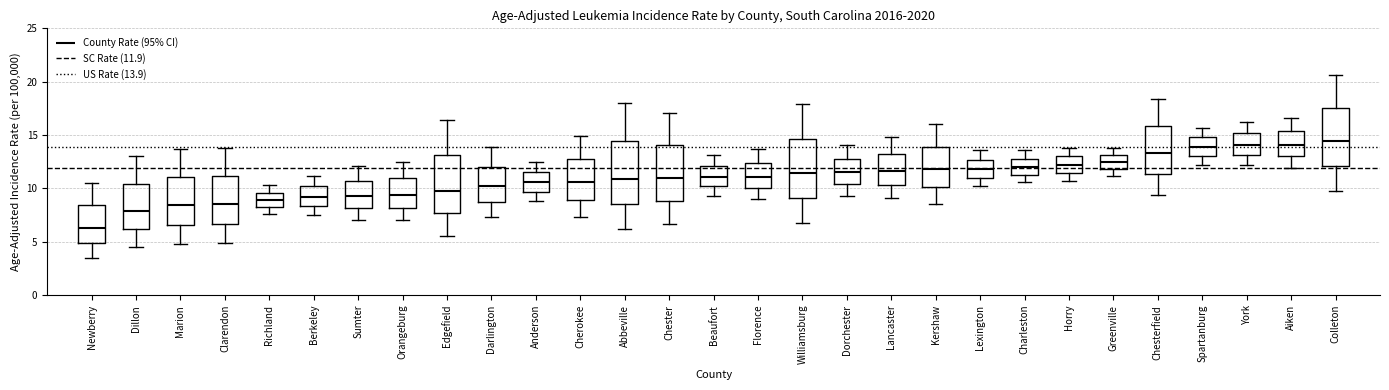

Reading left to right, transcribe this box plot: for each box, give where its median line is, the range the box spans, and where its two whiskers end, as read against the y-axis. The values are not printed on the chart, so give them approximately, as read against the axis.

Newberry: median 6.5, box 5.0 to 8.5, whiskers 3.5 to 10.5
Dillon: median 8.0, box 6.0 to 10.5, whiskers 4.5 to 13.0
Marion: median 8.5, box 6.5 to 11.0, whiskers 5.0 to 13.5
Clarendon: median 8.5, box 6.5 to 11.0, whiskers 5.0 to 14.0
Richland: median 9.0, box 8.5 to 9.5, whiskers 7.5 to 10.5
Berkeley: median 9.0, box 8.5 to 10.0, whiskers 7.5 to 11.0
Sumter: median 9.5, box 8.0 to 10.5, whiskers 7.0 to 12.0
Orangeburg: median 9.5, box 8.0 to 11.0, whiskers 7.0 to 12.5
Edgefield: median 10.0, box 7.5 to 13.0, whiskers 5.5 to 16.5
Darlington: median 10.0, box 9.0 to 12.0, whiskers 7.5 to 14.0
Anderson: median 10.5, box 9.5 to 11.5, whiskers 9.0 to 12.5
Cherokee: median 10.5, box 9.0 to 13.0, whiskers 7.5 to 15.0
Abbeville: median 11.0, box 8.5 to 14.5, whiskers 6.0 to 18.0
Chester: median 11.0, box 9.0 to 14.0, whiskers 6.5 to 17.0
Beaufort: median 11.0, box 10.0 to 12.0, whiskers 9.5 to 13.0
Florence: median 11.0, box 10.0 to 12.5, whiskers 9.0 to 13.5
Williamsburg: median 11.5, box 9.0 to 14.5, whiskers 7.0 to 18.0
Dorchester: median 11.5, box 10.5 to 13.0, whiskers 9.5 to 14.0
Lancaster: median 11.5, box 10.5 to 13.0, whiskers 9.0 to 15.0
Kershaw: median 12.0, box 10.0 to 14.0, whiskers 8.5 to 16.0
Lexington: median 12.0, box 11.0 to 12.5, whiskers 10.0 to 13.5
Charleston: median 12.0, box 11.5 to 13.0, whiskers 10.5 to 13.5
Horry: median 12.0, box 11.5 to 13.0, whiskers 10.5 to 14.0
Greenville: median 12.5, box 12.0 to 13.0, whiskers 11.0 to 14.0
Chesterfield: median 13.5, box 11.5 to 16.0, whiskers 9.5 to 18.5
Spartanburg: median 14.0, box 13.0 to 15.0, whiskers 12.0 to 15.5
York: median 14.0, box 13.0 to 15.0, whiskers 12.0 to 16.0
Aiken: median 14.0, box 13.0 to 15.5, whiskers 12.0 to 16.5
Colleton: median 14.5, box 12.0 to 17.5, whiskers 10.0 to 20.5